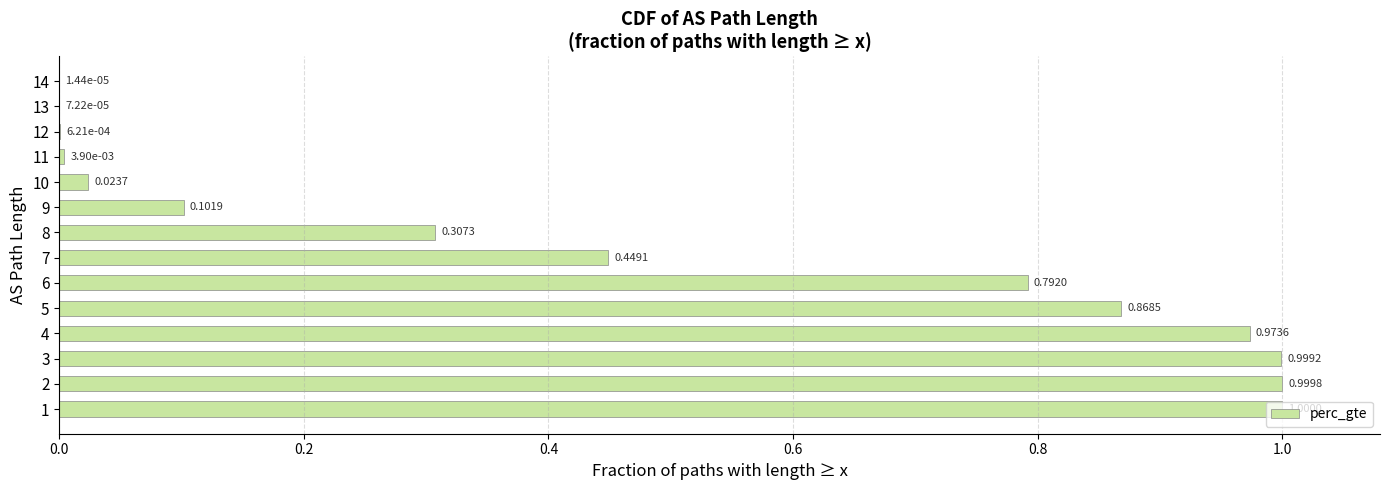

What is the change in value from 5 to 8?

-0.6